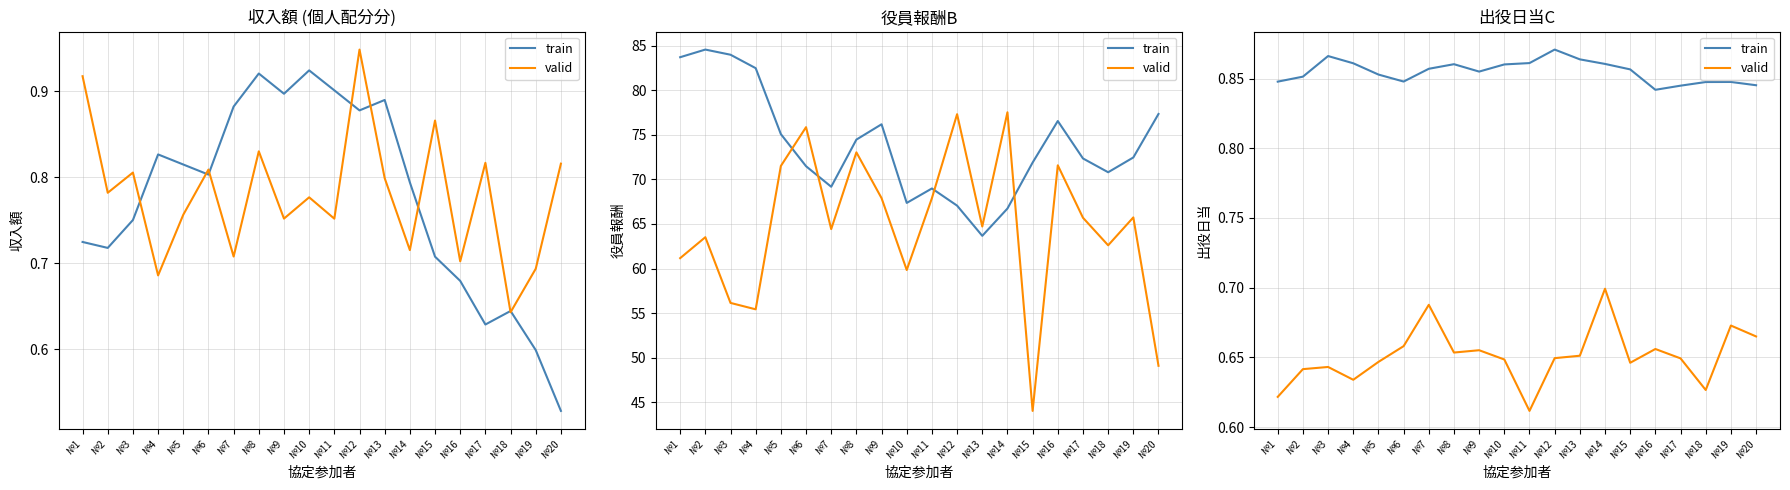

How many train values are between 0 and 1?

20